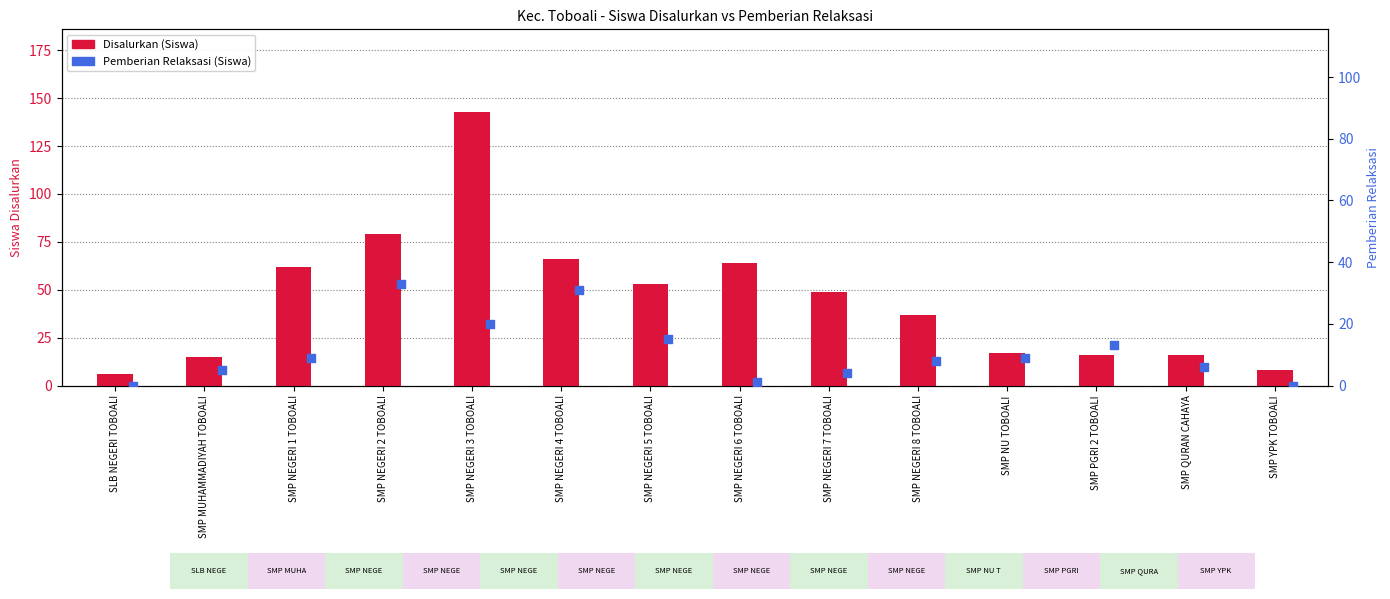

Which series has the widest spread of Y values?

Disalurkan (Siswa)